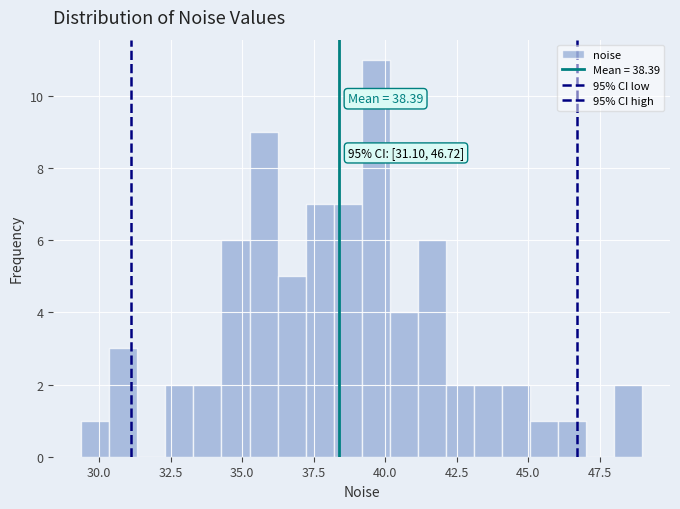

Around what value on the x-axis is the tallest bar? Give the approximate position of its centre, as read against the axis.

39.5